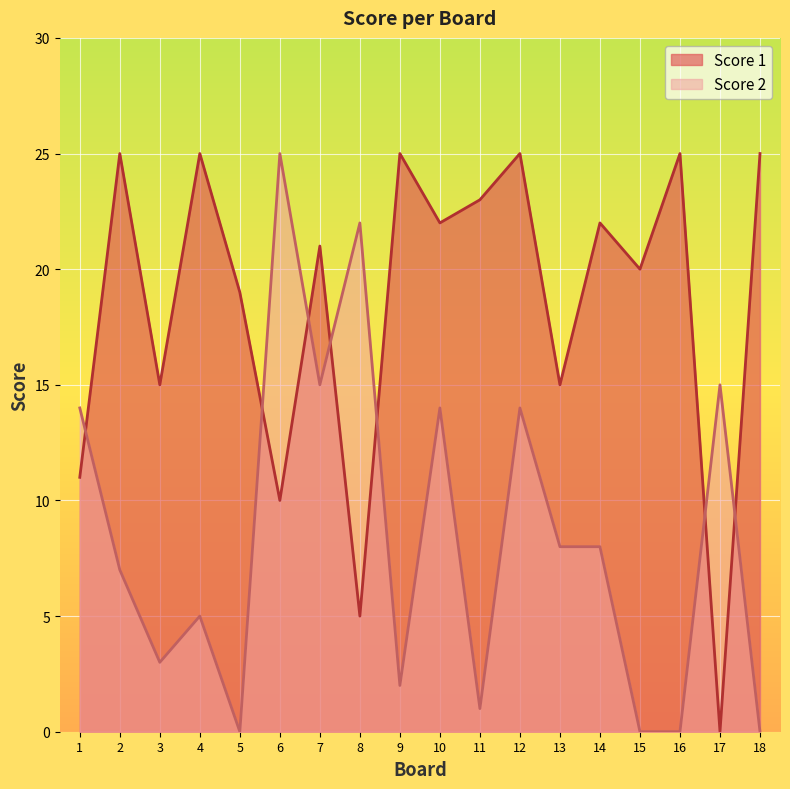

True or false: Score 2 and Score 1 cross at least once.

True